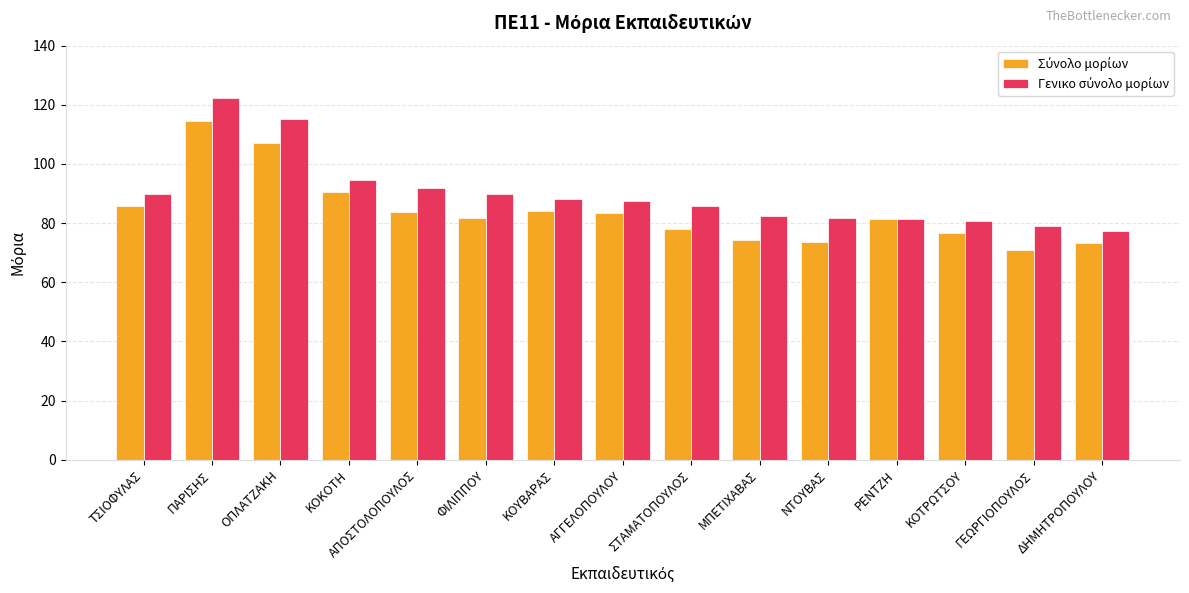

Count the number of categories in the chart.

15